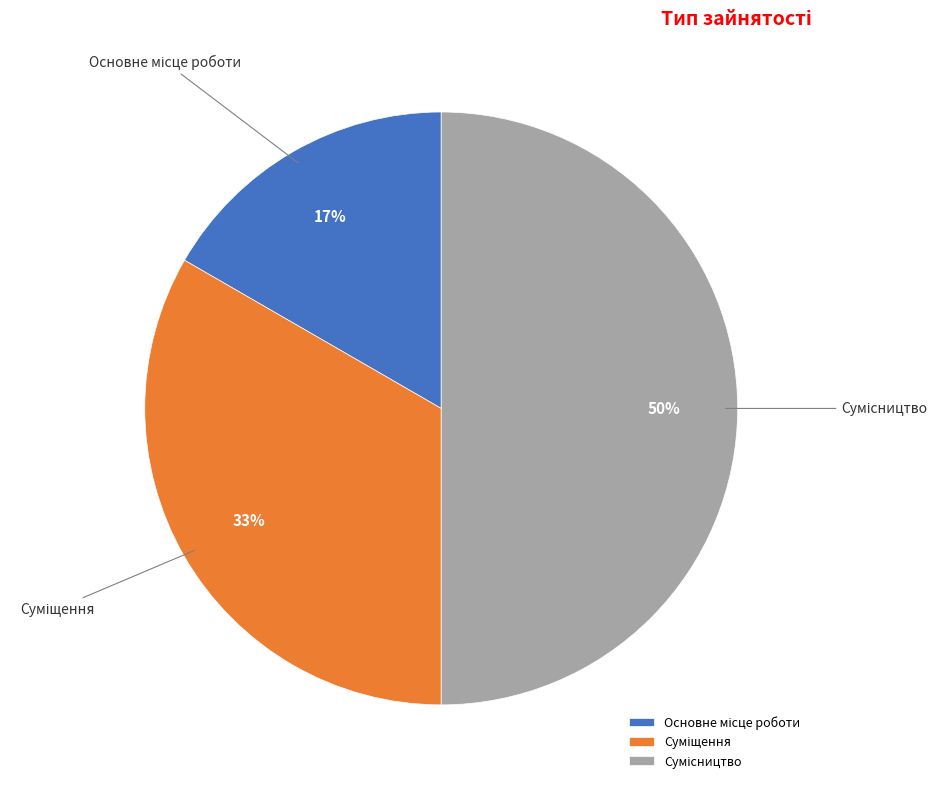

To the nearest percent, what is the average slice percentage?

33%